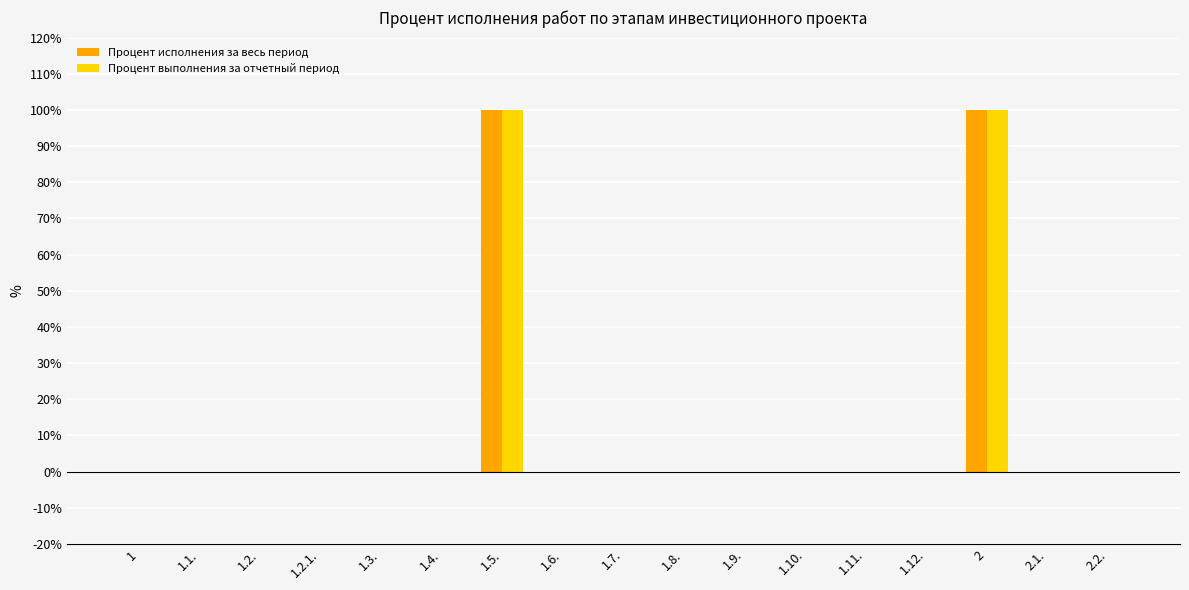

The value of Процент исполнения за весь период at 1.2. is 52. True or false?

False